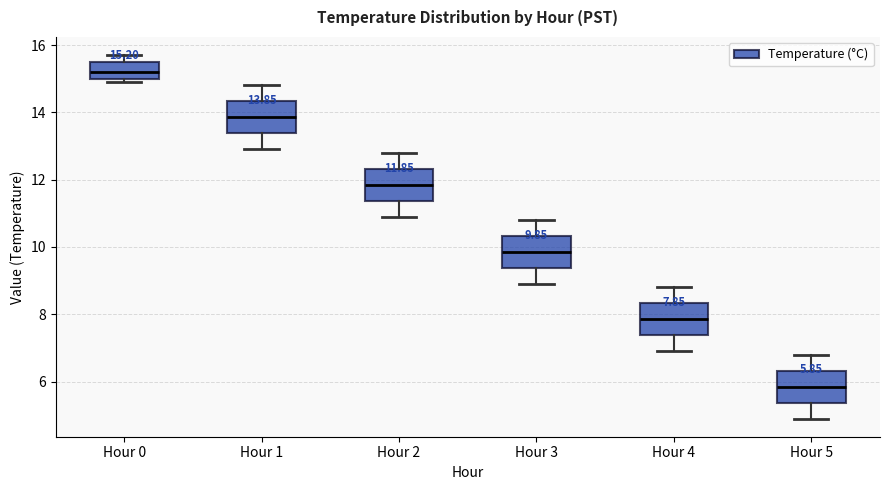

Which box's median line is the lowest?

Hour 5